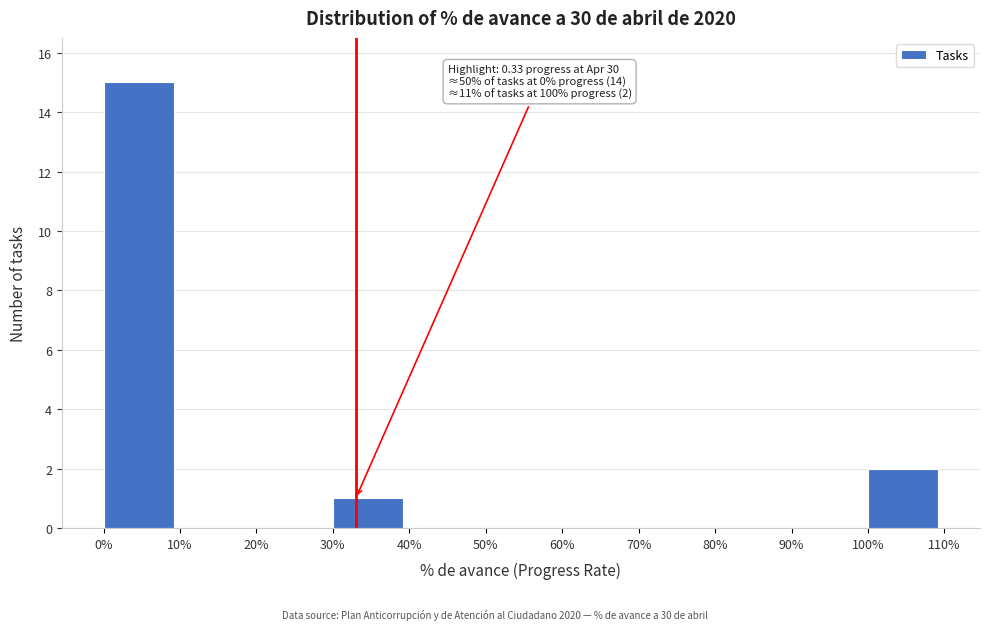

Reading left to right, what are all the values shown in this chart?

0%=15	10%=0	20%=0	30%=1	40%=0	50%=0	60%=0	70%=0	80%=0	90%=0	100%=2